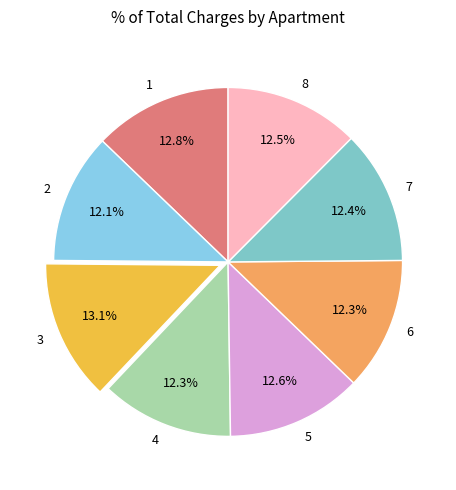

Which has a higher value, 1 or 2?

1